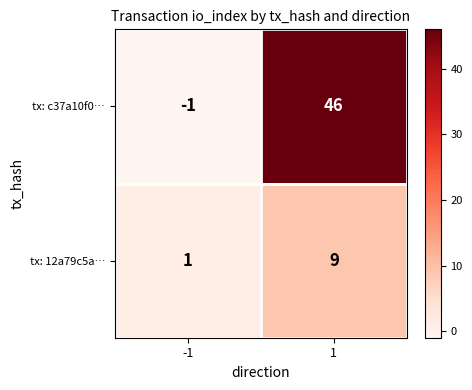

Rank the series at -1 from lowest to highest value.

tx: c37a10f0…, tx: 12a79c5a…